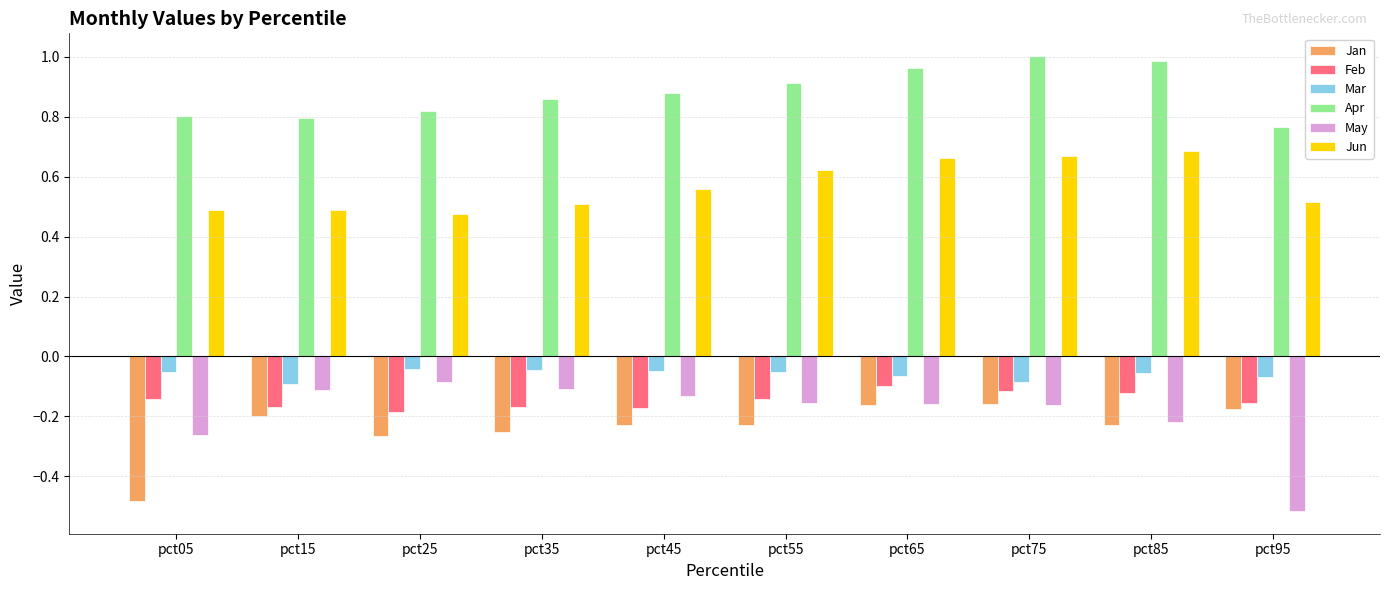

True or false: Jun has a value of 0.9 at pct45.

False